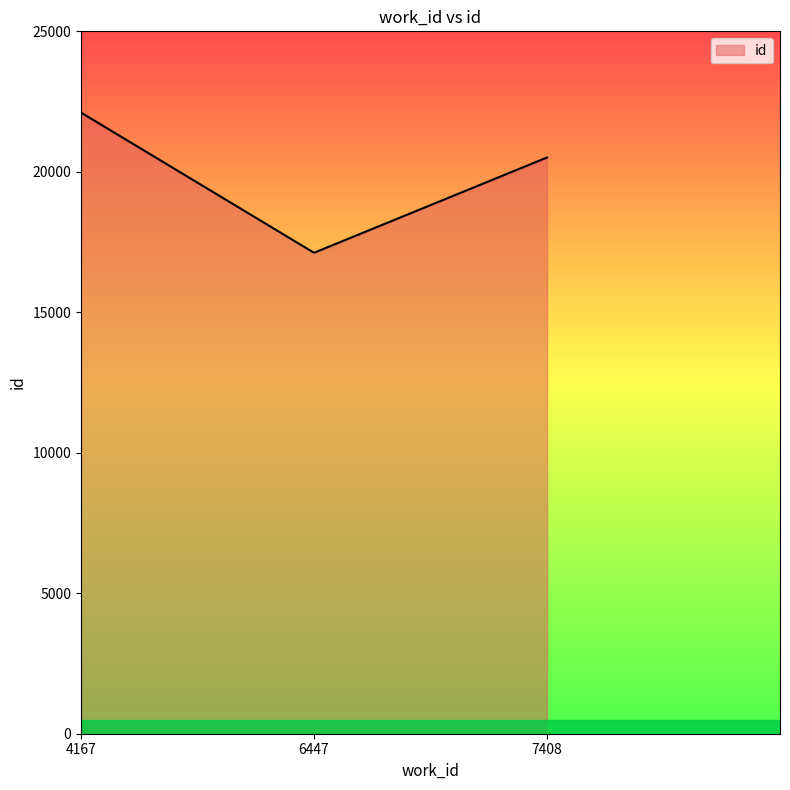

What is the greatest value displayed?

22108.0